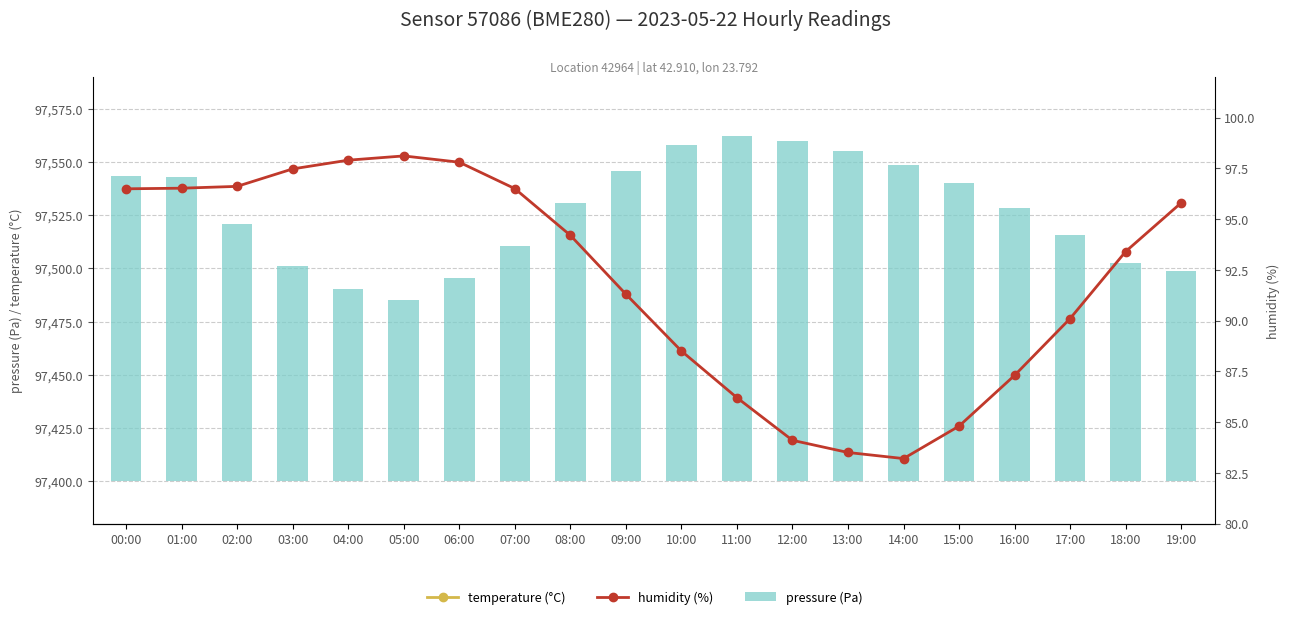

What is the lowest value of the humidity (%) series?

83.2